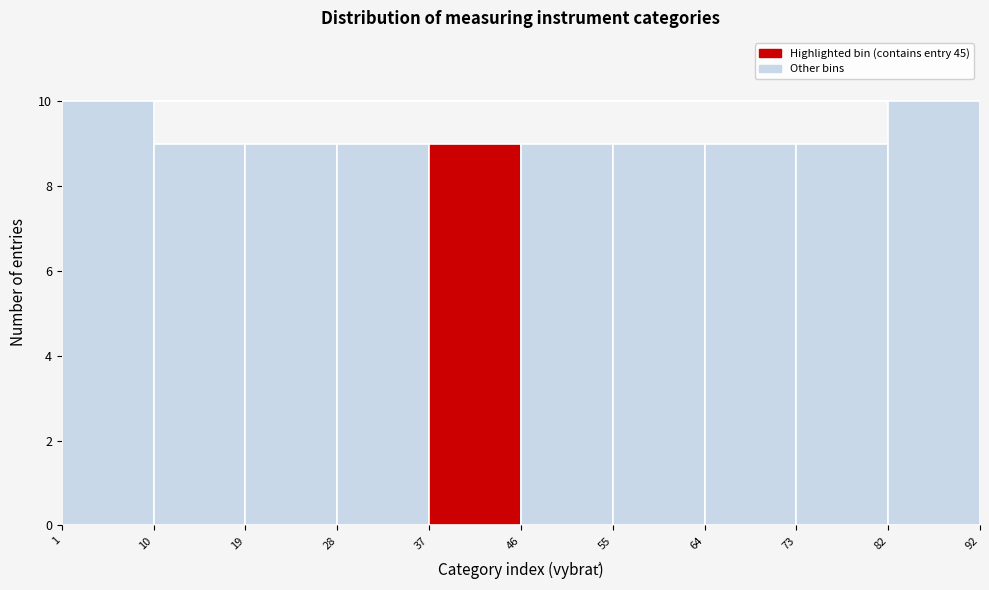

Reading left to right, transcribe this chart: for each bar, give the range it covers on the x-axis and its height. The values are not printed on the chart, so give them approximately, as read against the axis.

1 to 10: 10
10 to 19: 9
19 to 28: 9
28 to 37: 9
37 to 46: 9
46 to 55: 9
55 to 64: 9
64 to 73: 9
73 to 82: 9
82 to 92: 10